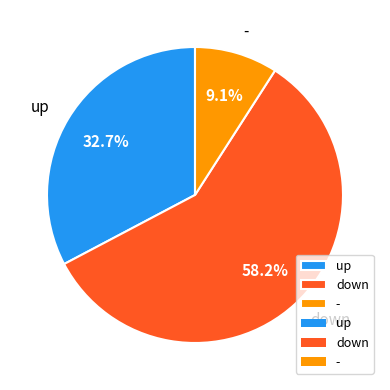

Combined, what portion of the pie is - and down?

67.3%